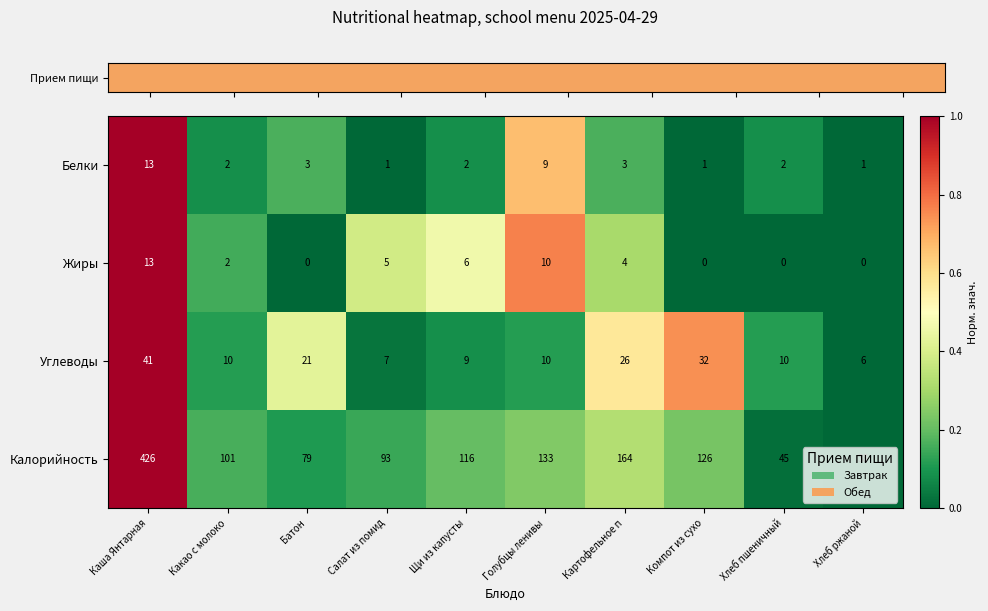

What is the average value of the Углеводы series?

17